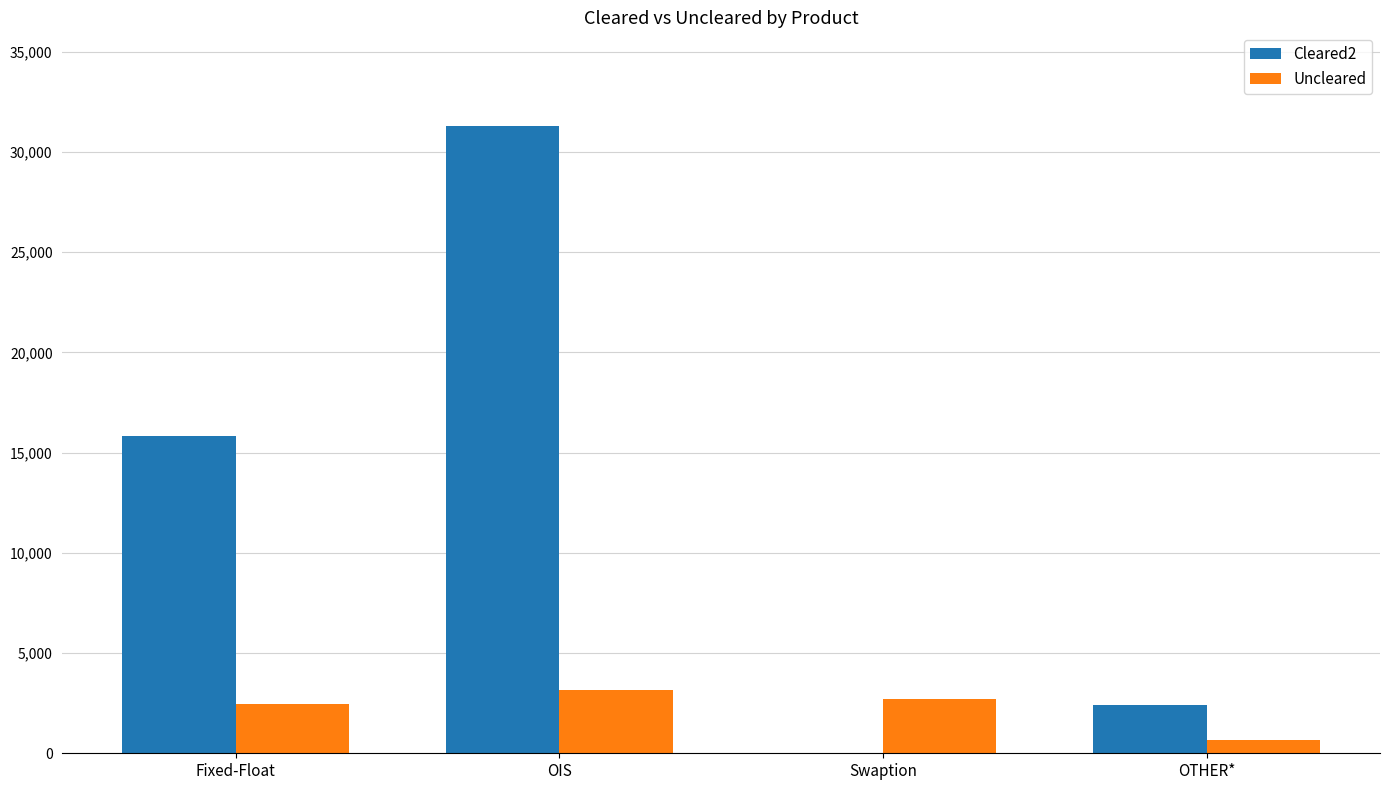

What are all the series names shown in the legend?

Cleared2, Uncleared